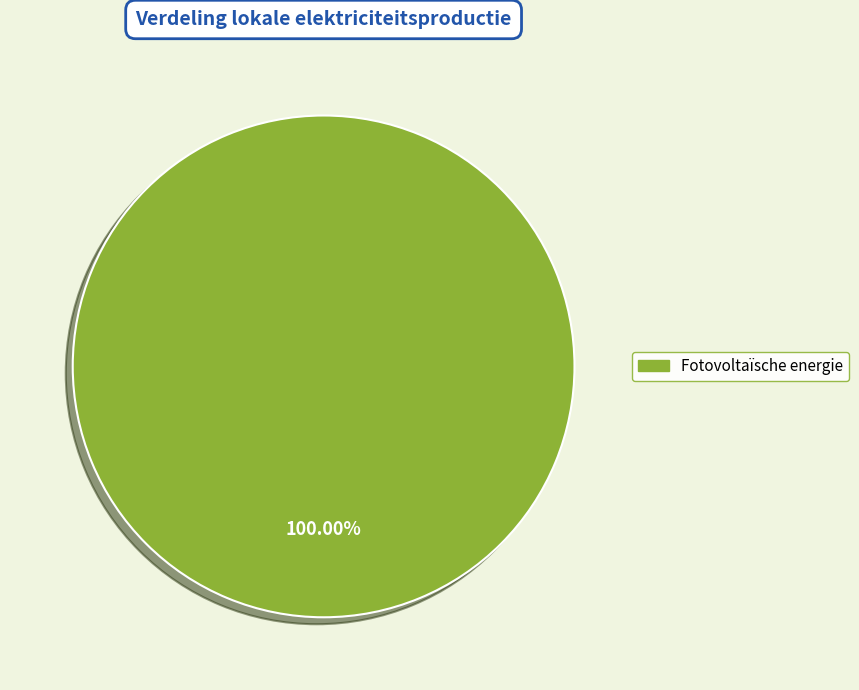

Rank the categories by value from lowest to highest.

Fotovoltaïsche energie